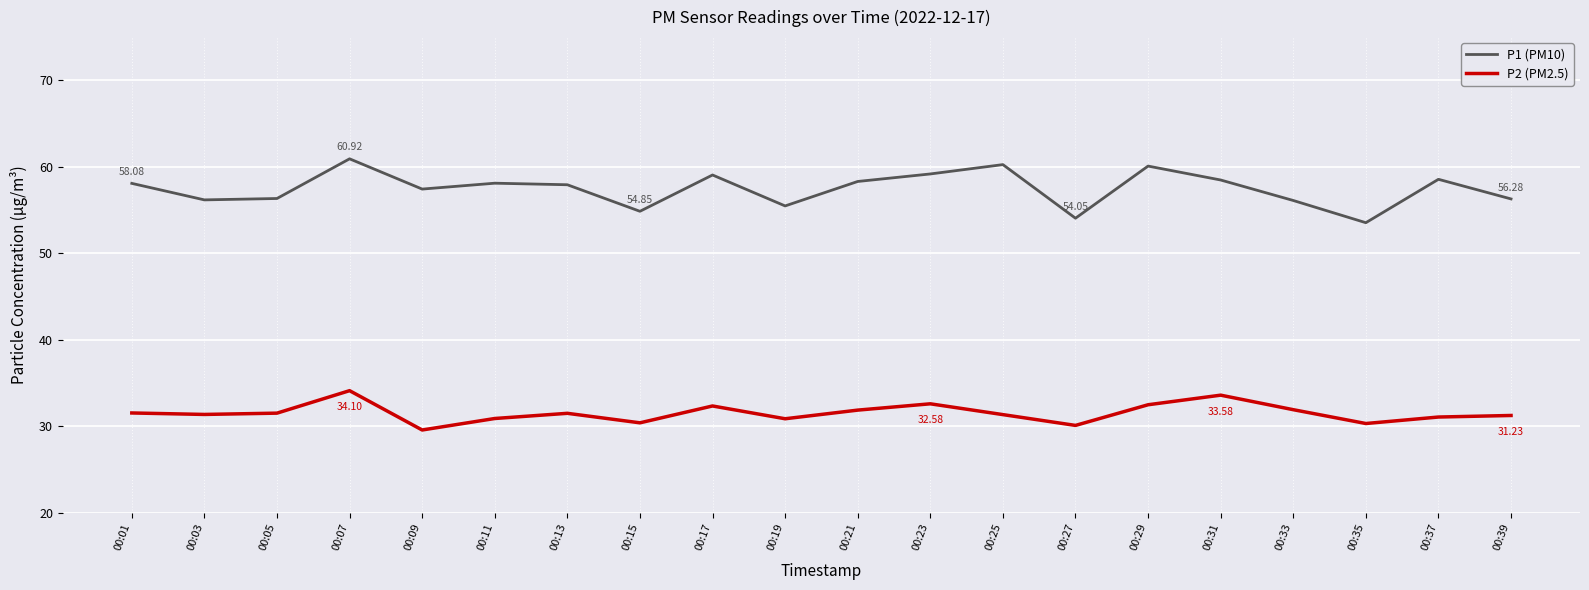

How many interior local peaks does the P1 (PM10) series have?

6